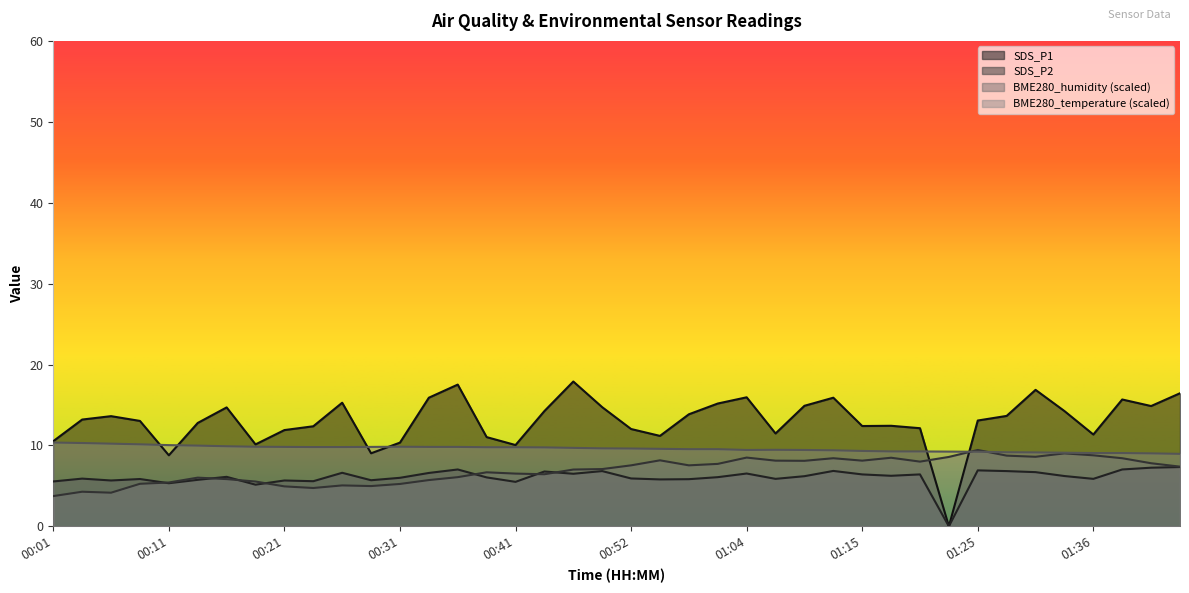

Where is BME280_temperature nearest to the value 9?

01:41